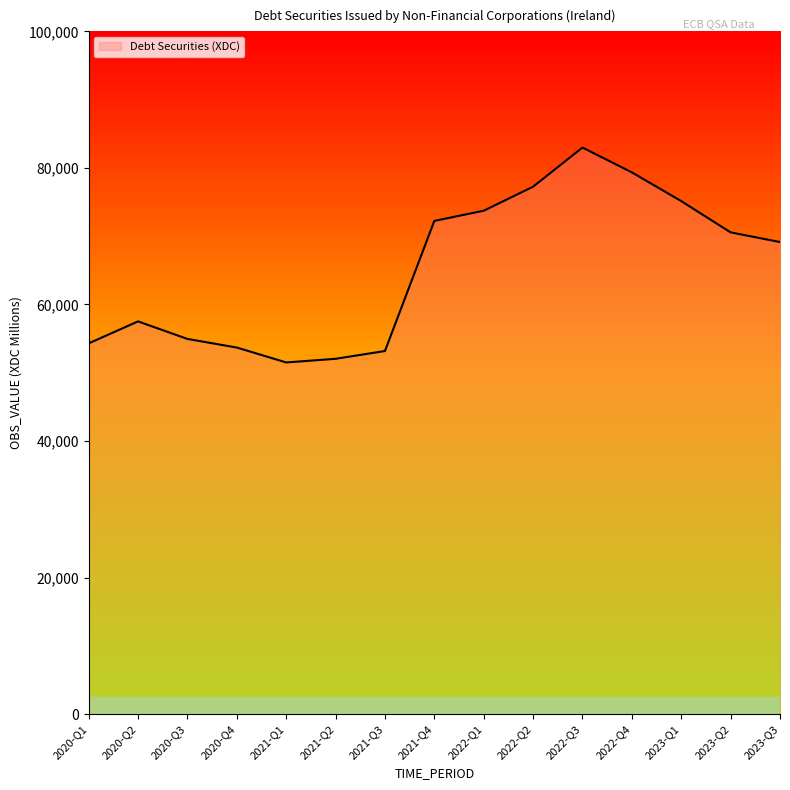

The value at 2023-Q3 is 69146. True or false?

True